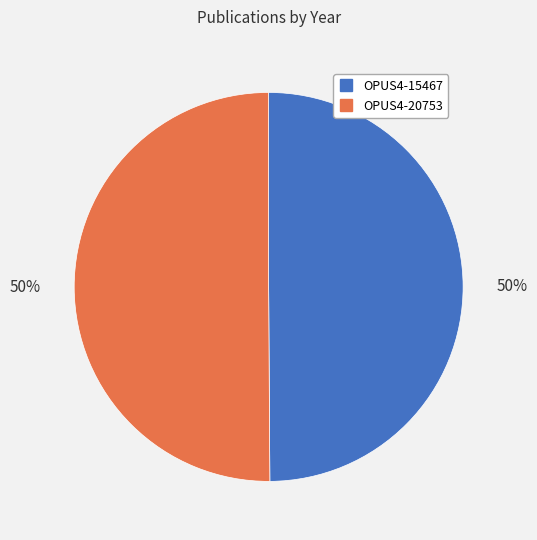

To the nearest percent, what is the combined percentage of OPUS4-20753 and OPUS4-15467?

100%